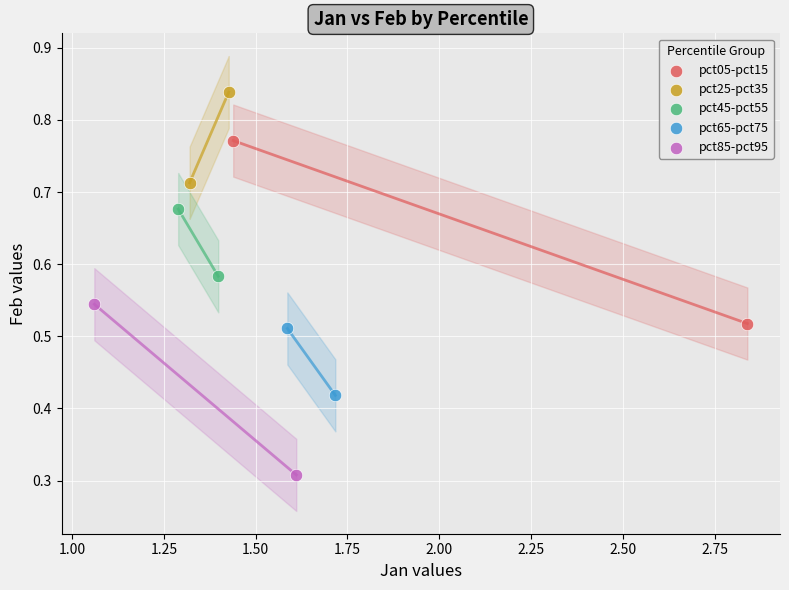

Which series reaches the maximum Y coordinate?

pct25-pct35